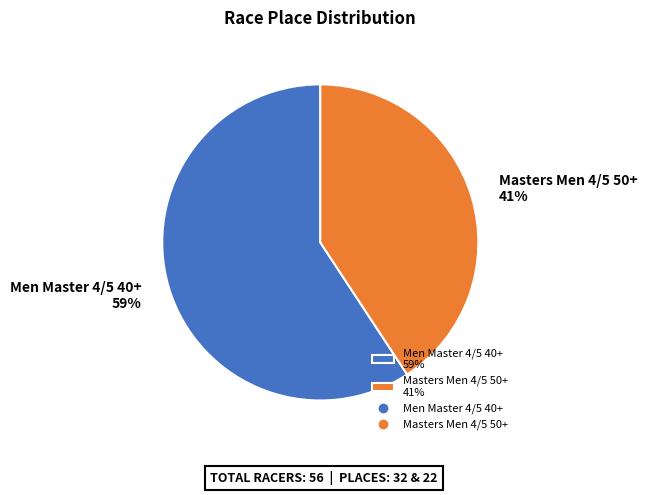

Does Masters Men 4/5 50+ represent more than half of the total?

No